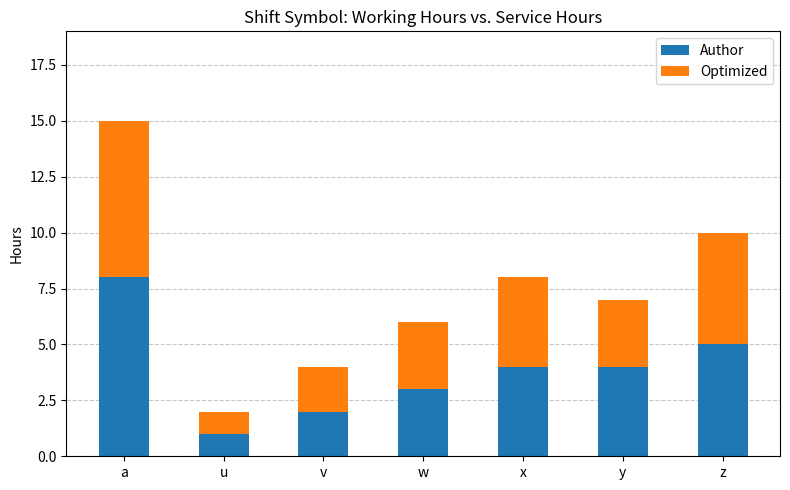

The value of Author at w is 3. True or false?

True